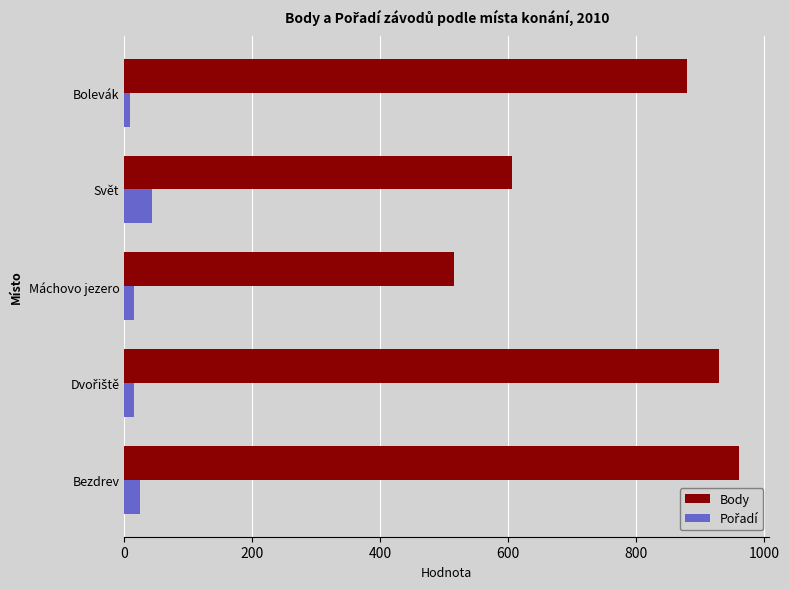

At which label does Body reach its minimum?

Máchovo jezero